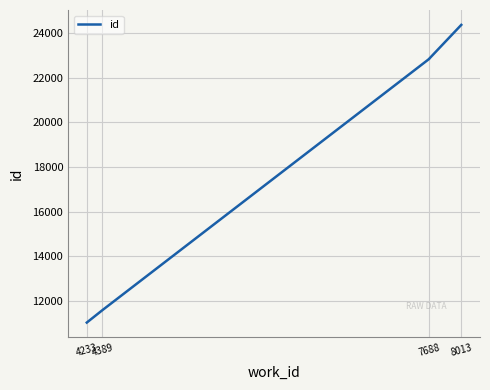

At which label is the value closest to 17697?

7688